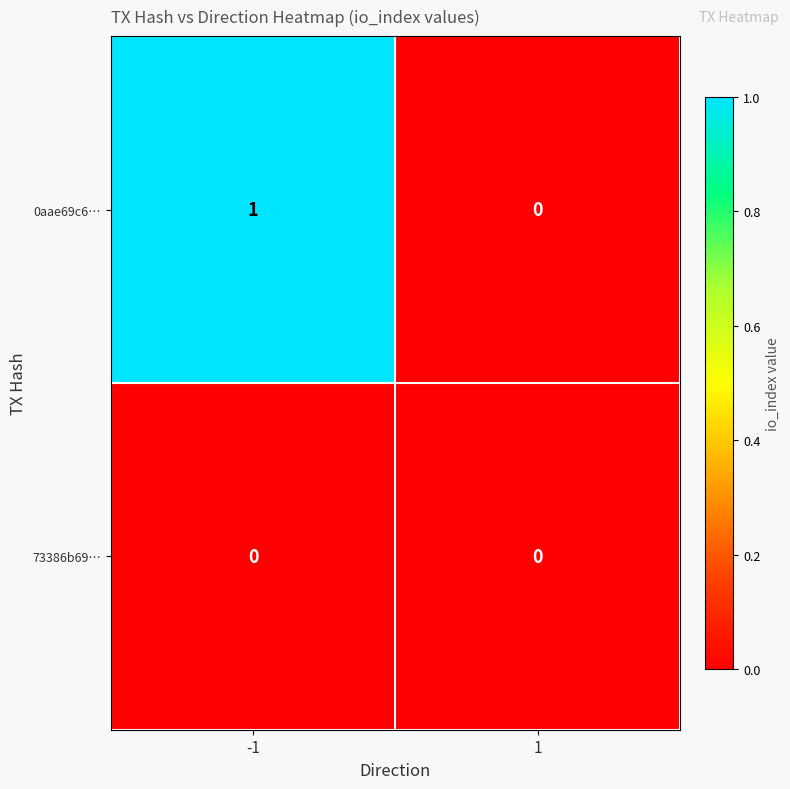

What is the difference between the highest and lowest values at -1?

1